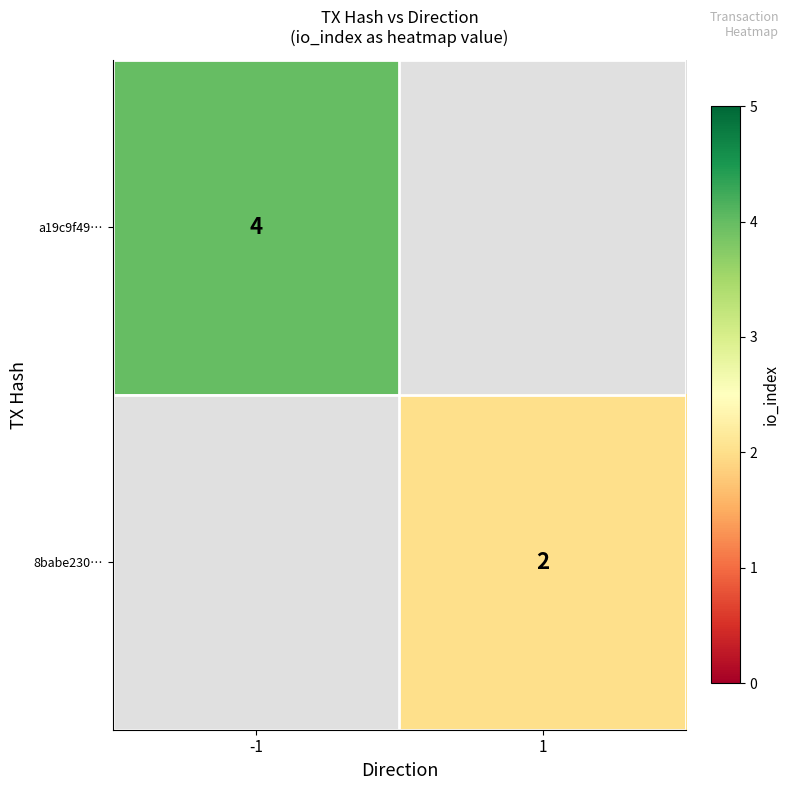

Is it true that 8babe230… equals 2 at 1?

True